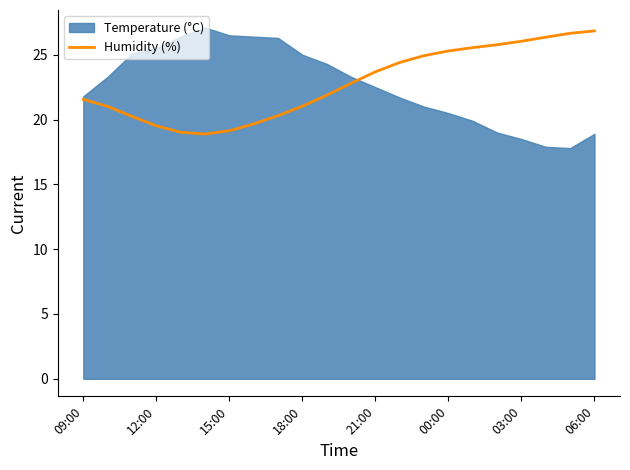

What is the maximum value for Humidity (%)?

26.8